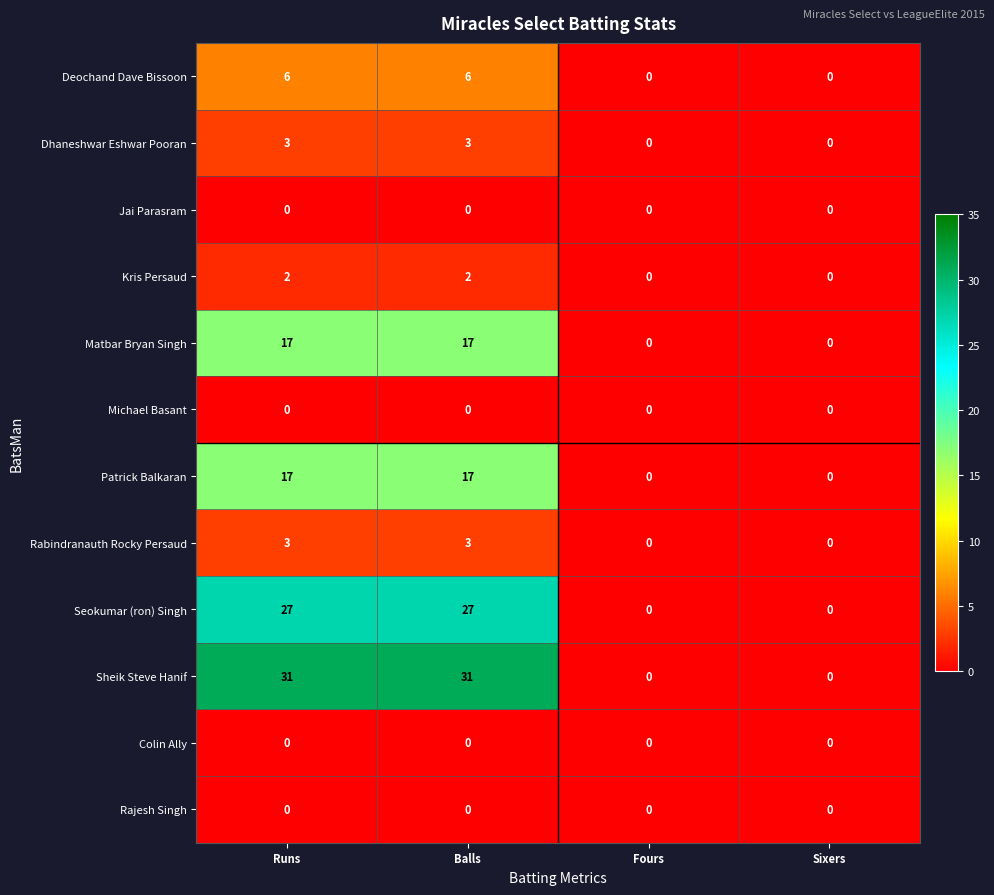

Which series has the widest spread of values?

Sheik Steve Hanif